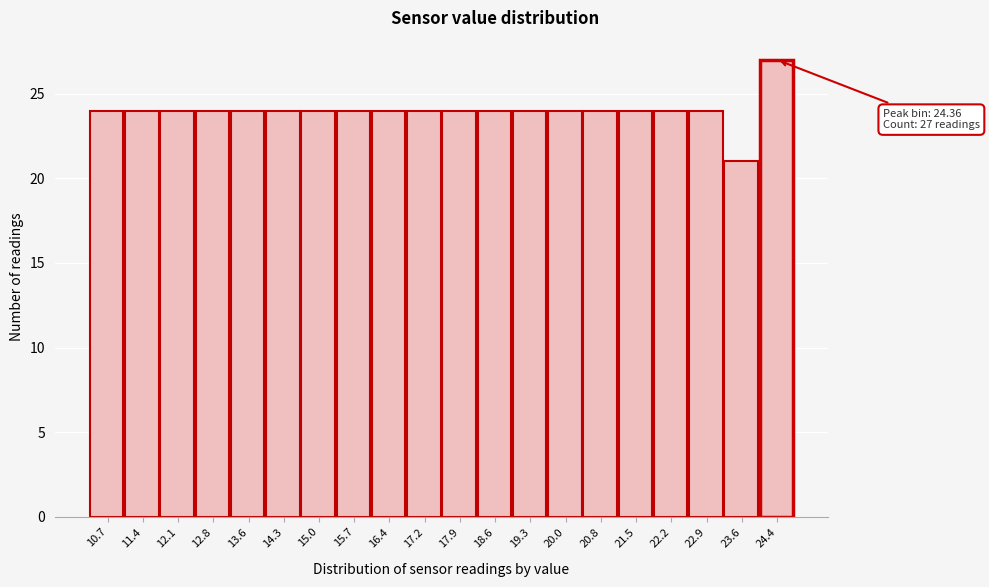

Which range on the x-axis has the tallest bar?

24.0 to 24.7